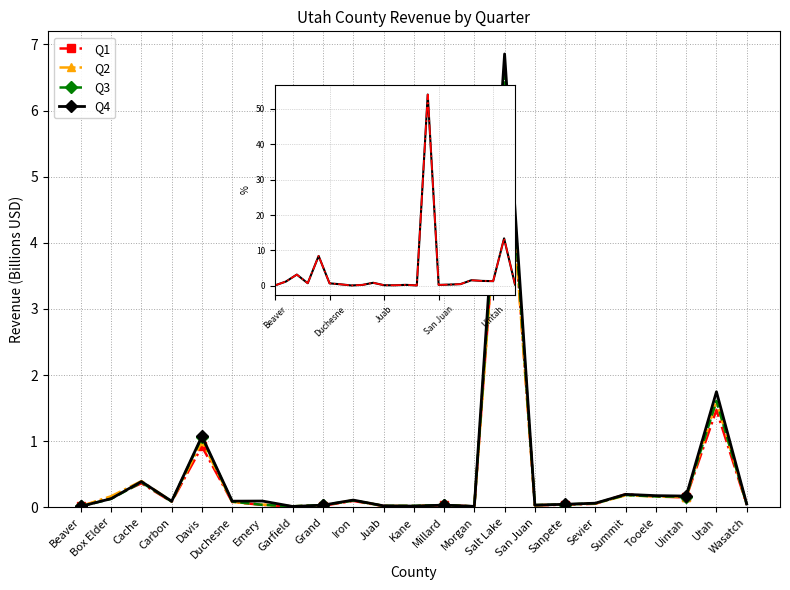

What is the difference between the Q1 values at Wasatch and Summit?

0.2